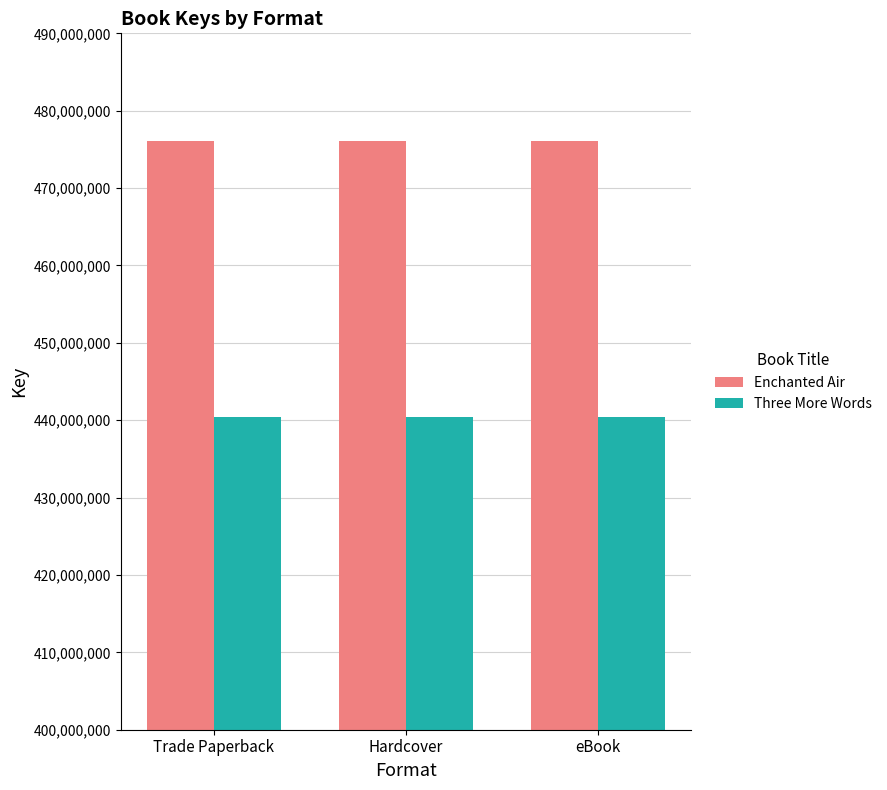

Is the value of Enchanted Air at Hardcover greater than the value of Three More Words at Trade Paperback?

Yes